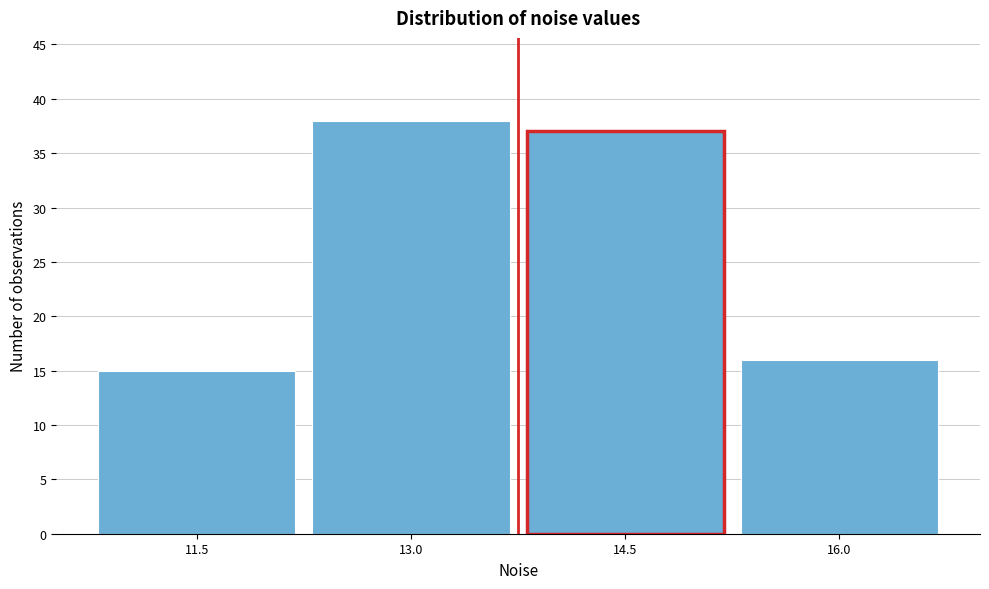

Reading right to left, transcribe all the data shown in this chart.

16	37	38	15